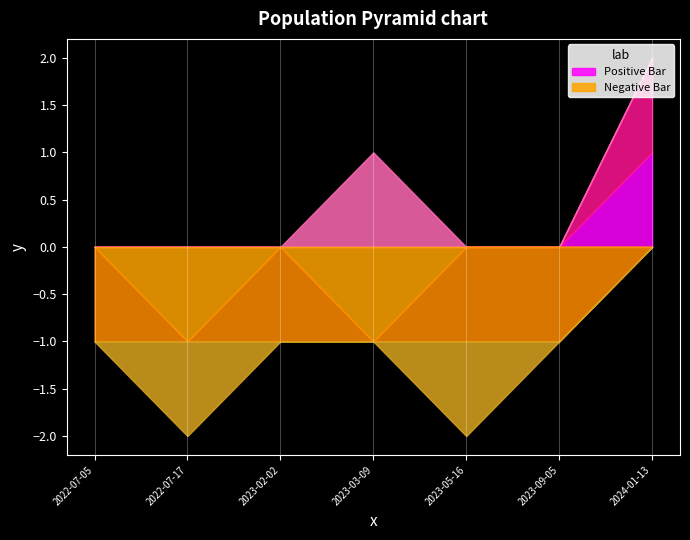

How many lines are shown in the chart?

6